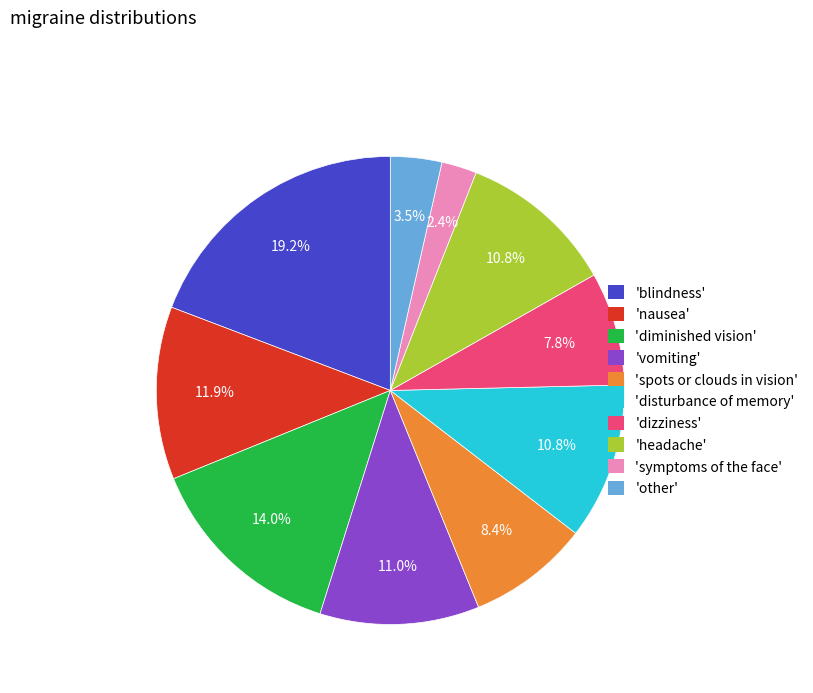

How many slices are in this pie chart?

10